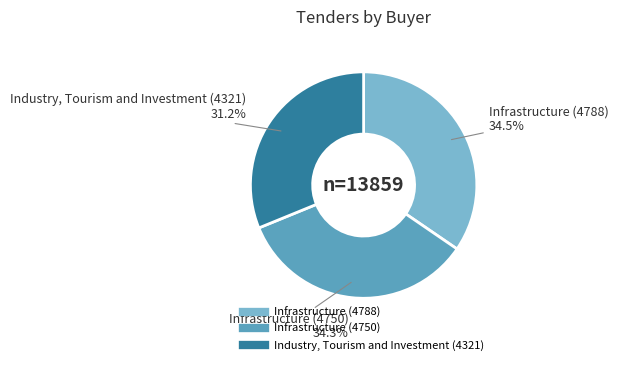

What is the total percentage of Infrastructure (4788) and Infrastructure (4750)?

68.8%